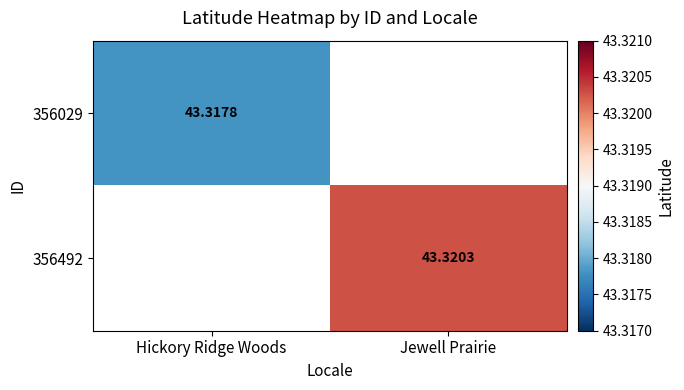

Is the value of 356492 at Jewell Prairie greater than the value of 356029 at Hickory Ridge Woods?

Yes